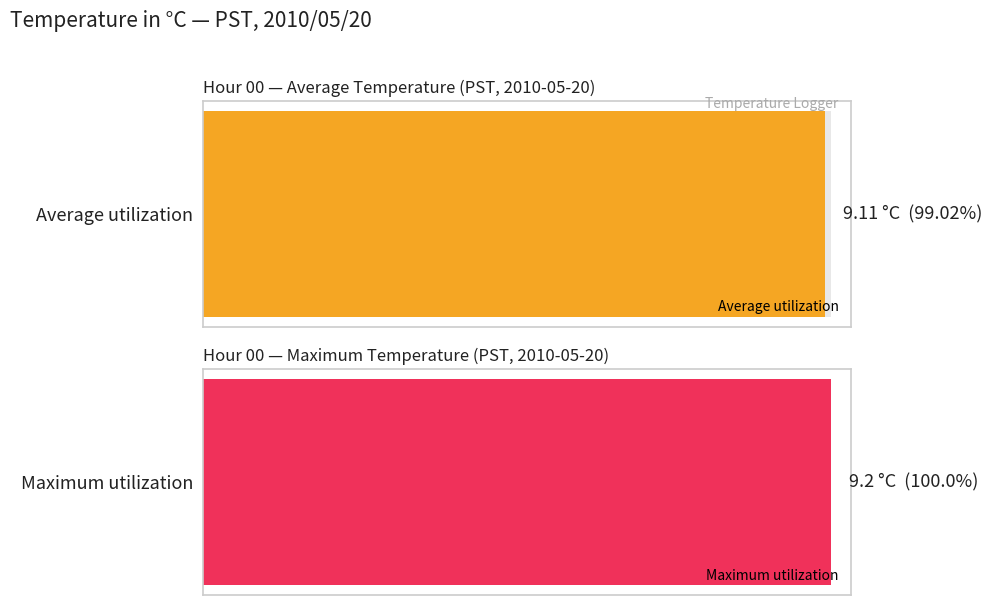

What is the value of the Average utilization bar at the 8th from the left?

9.1